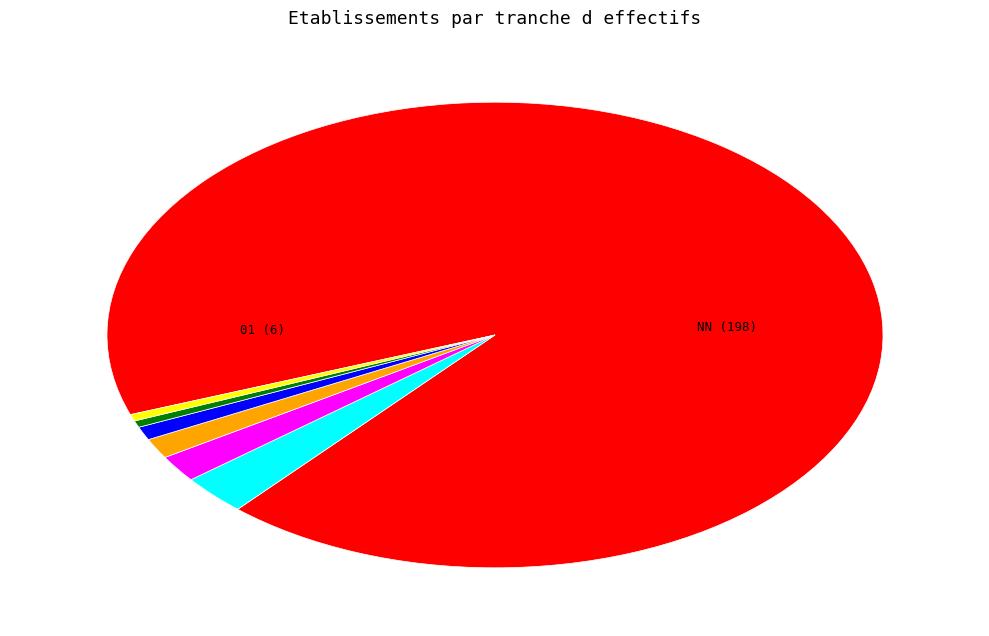

Does any single category account for the majority?

Yes